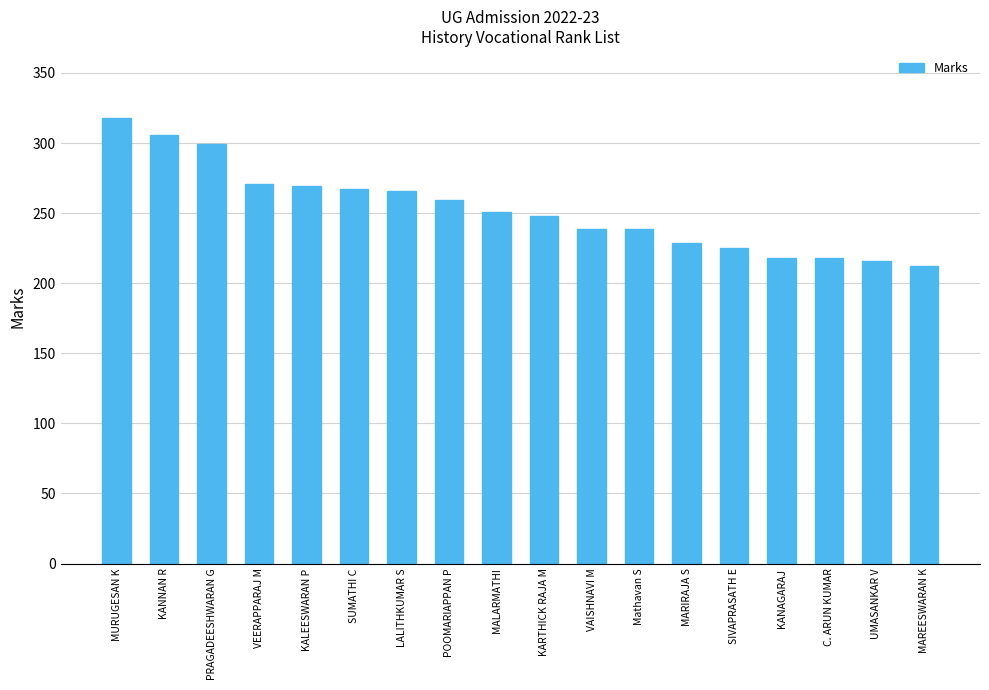

True or false: the data shows 218 at KANAGARAJ.

True